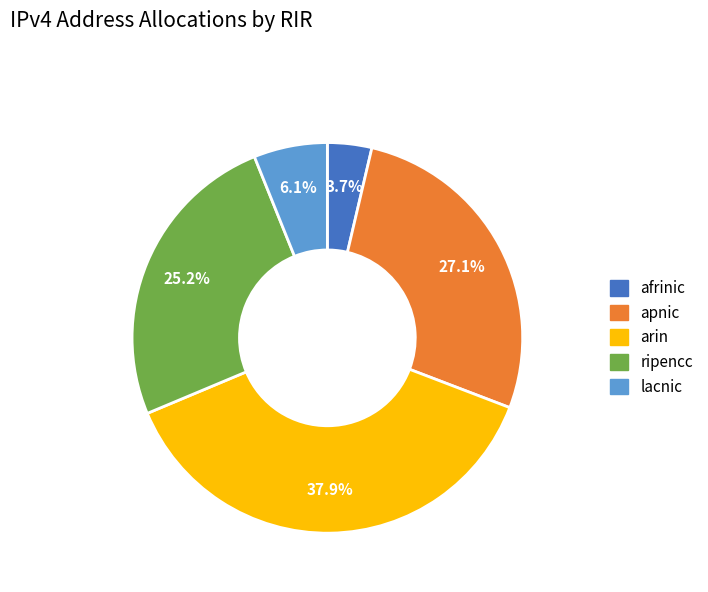

Do arin and ripencc together represent more than half of the pie?

Yes